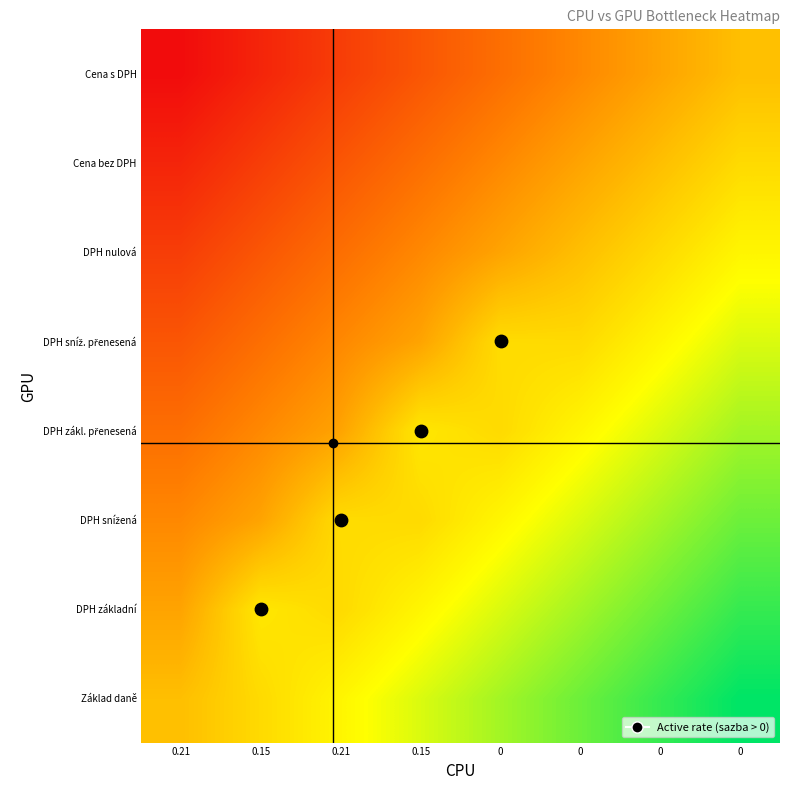

What is the difference between the highest and lowest values at 0.21?

0.5